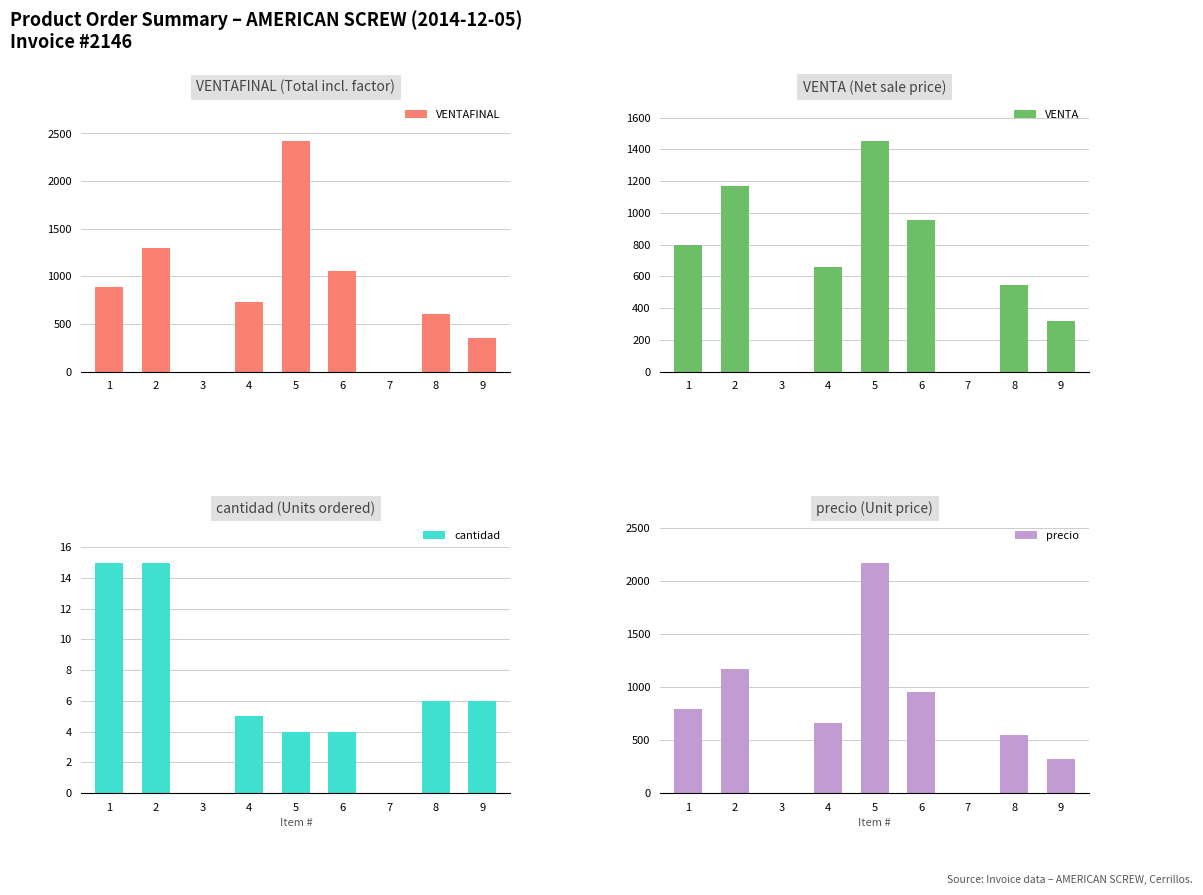

Which series has the largest range (max minus min)?

VENTAFINAL